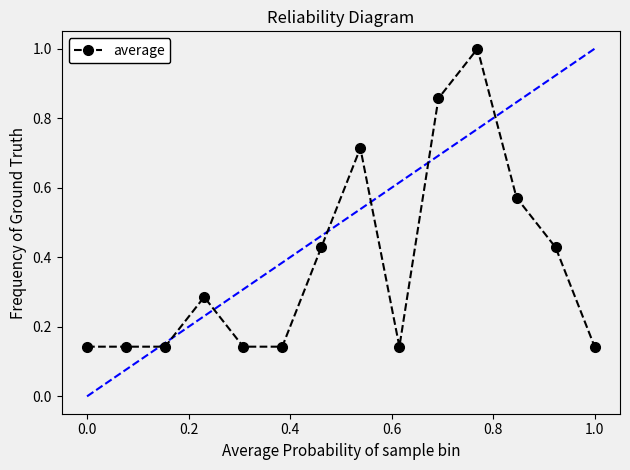

What is the maximum value shown in the chart?

1.0